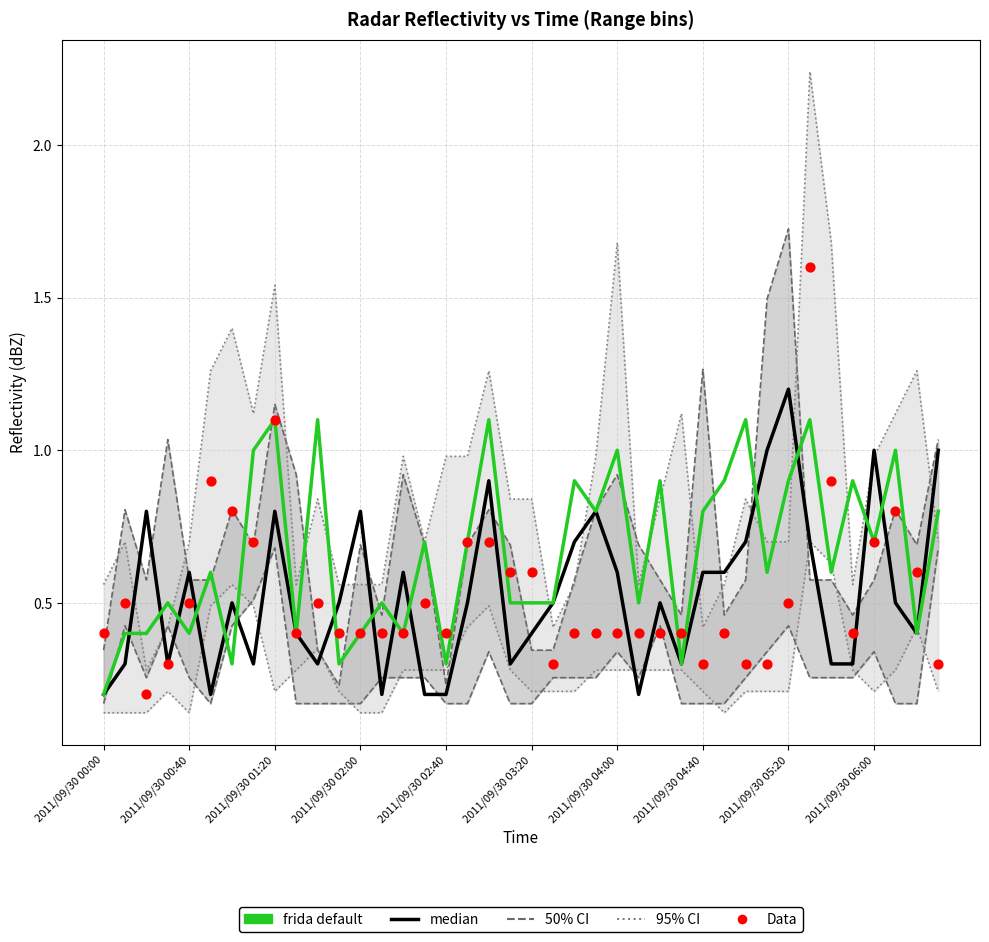

Is the value of 95% CI boundary at 15 greater than the value of frida default at 36?

No